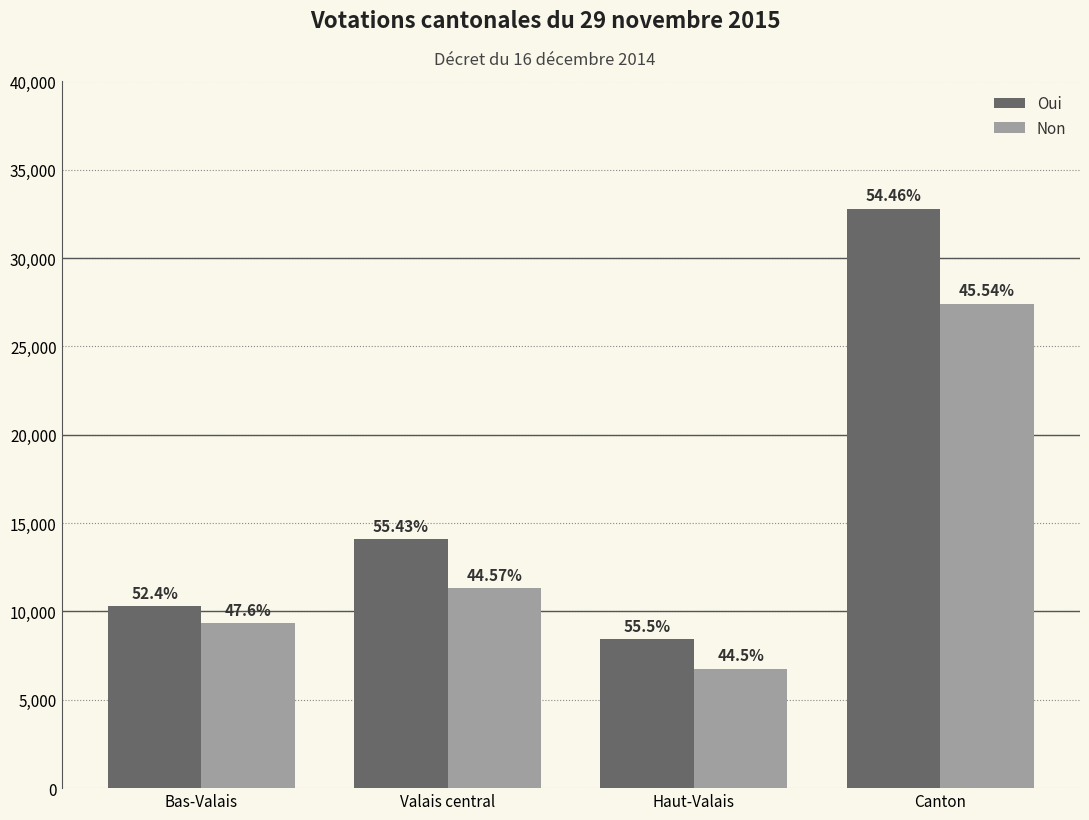

What is the total value across all series at Haut-Valais?

15206